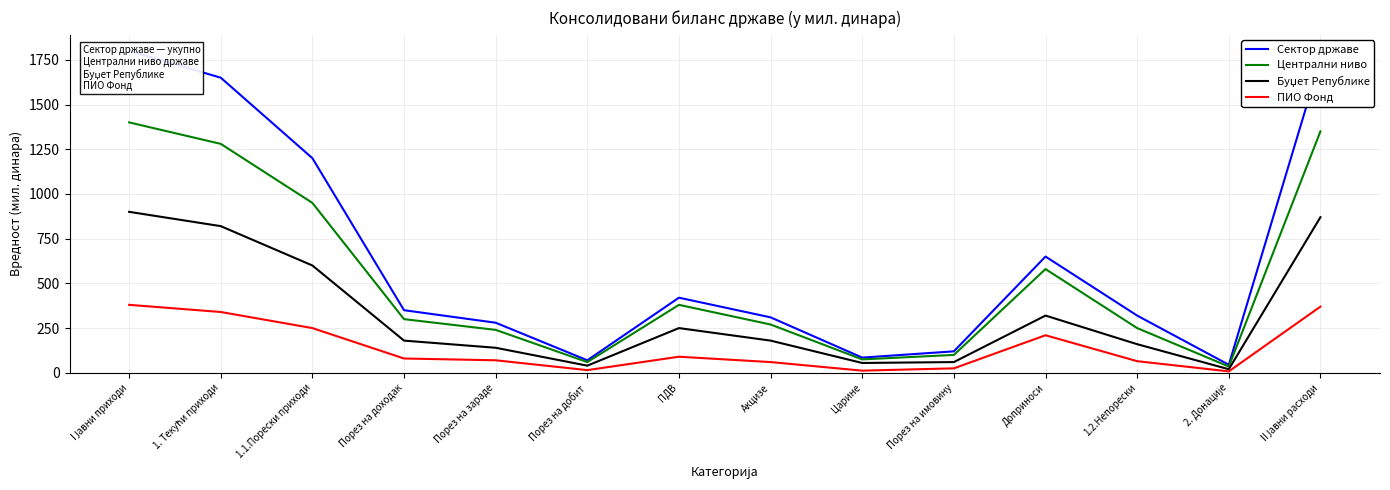

What is the label of the 4th point from the right?

Доприноси